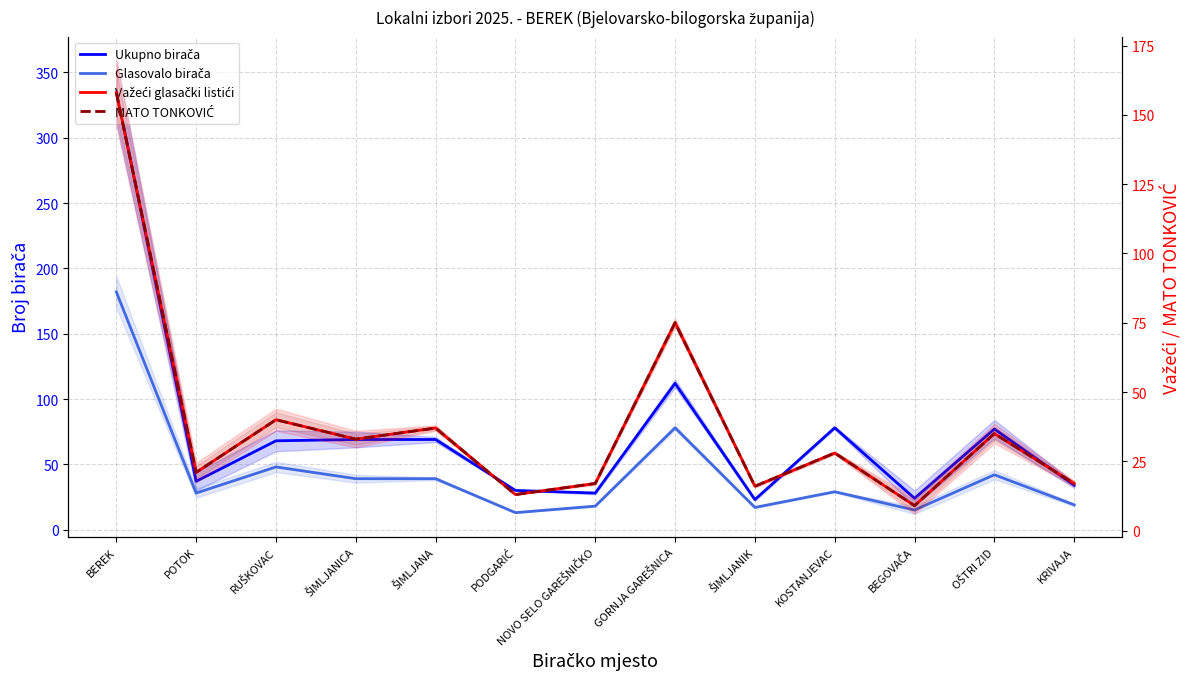

How many interior local peaks does the MATO TONKOVIĆ series have?

5